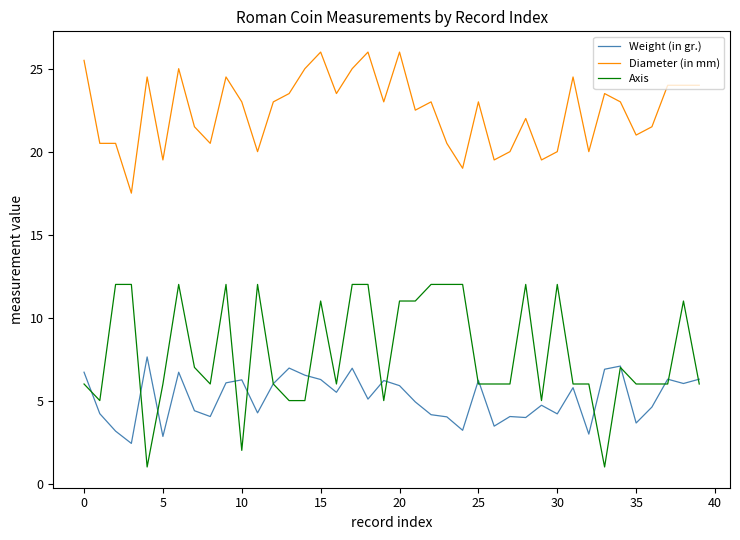

True or false: Diameter (in mm) and Weight (in gr.) cross at least once.

False